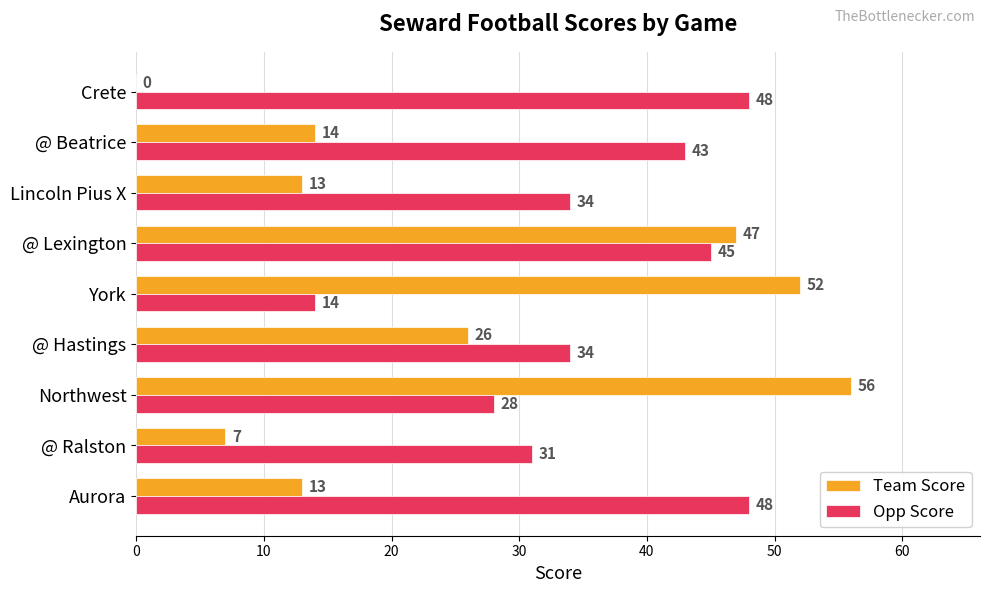

Which series has the largest total across all categories?

Opp Score